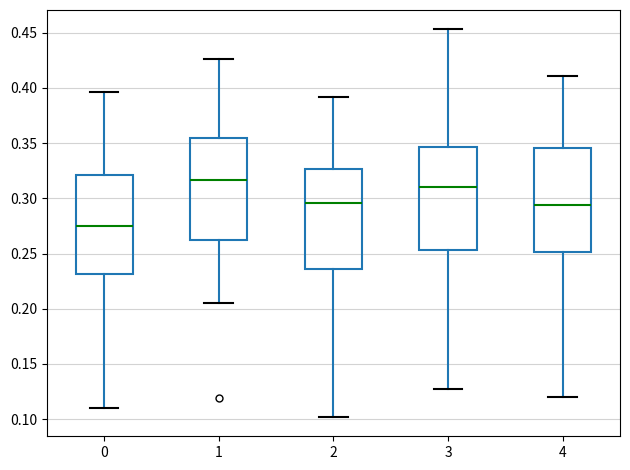

Reading left to right, read every box against the y-axis: the position of its median line, the range the box covers, and the ends of its whiskers. The values are not printed on the chart, so give them approximately, as read against the axis.

0: median 0.275, box 0.230 to 0.320, whiskers 0.110 to 0.395
1: median 0.315, box 0.260 to 0.355, whiskers 0.205 to 0.425
2: median 0.295, box 0.235 to 0.325, whiskers 0.100 to 0.390
3: median 0.310, box 0.255 to 0.345, whiskers 0.125 to 0.455
4: median 0.295, box 0.250 to 0.345, whiskers 0.120 to 0.410